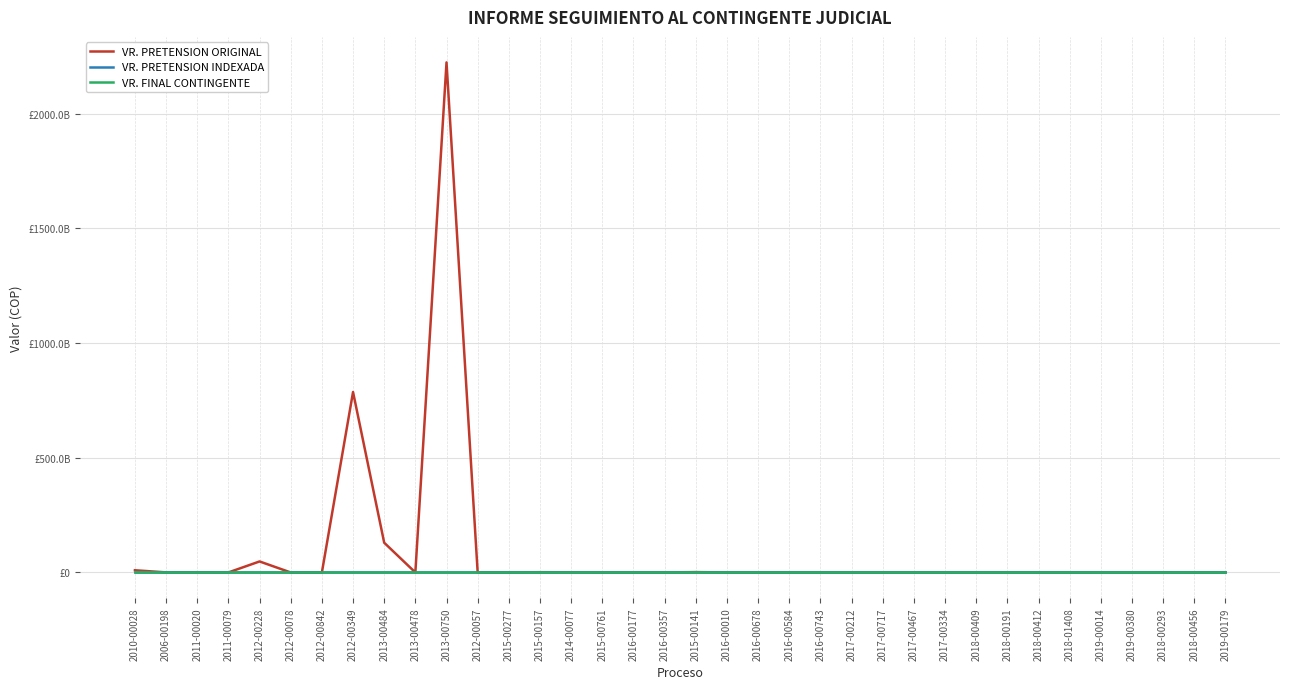

True or false: VR. PRETENSION ORIGINAL and VR. FINAL CONTINGENTE intersect in this chart.

False